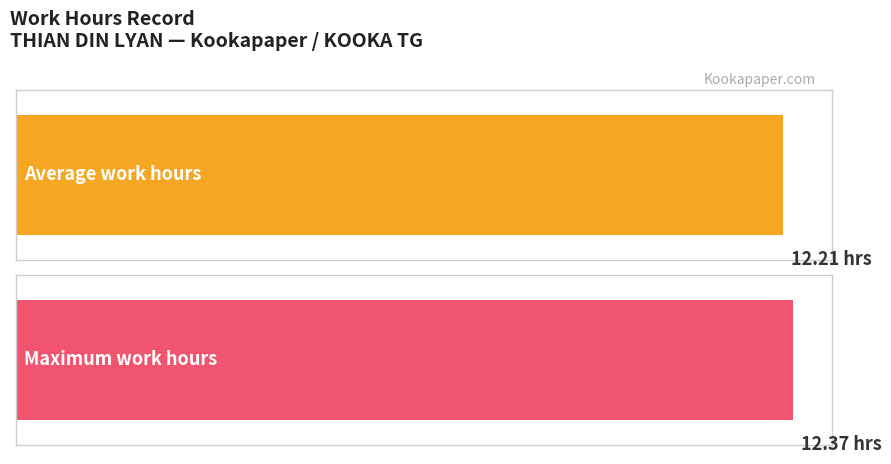

The value at 9 is 19.1. True or false?

False